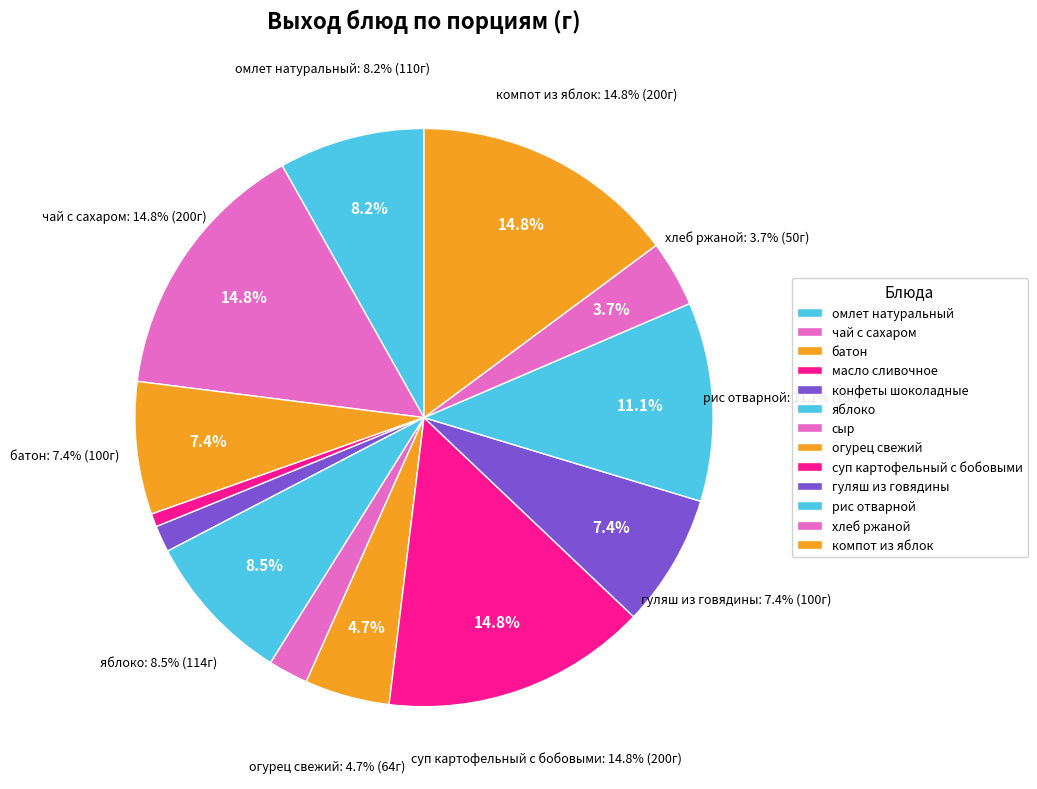

Which category has the smallest portion of the pie?

масло сливочное